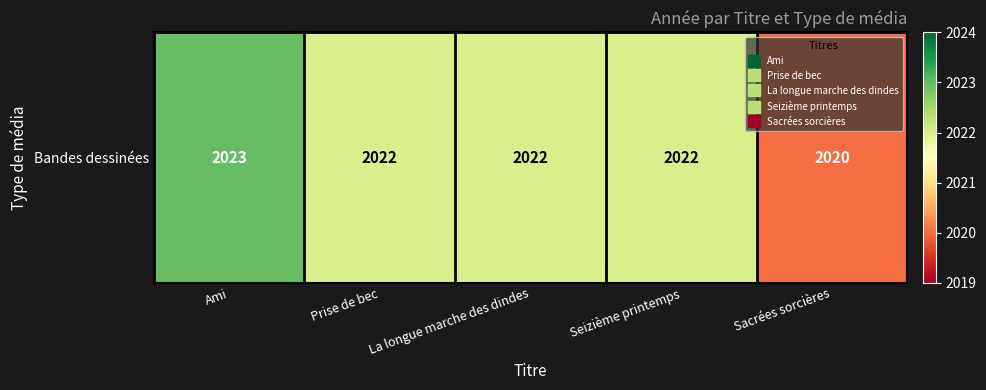

What is the greatest value displayed?

2023